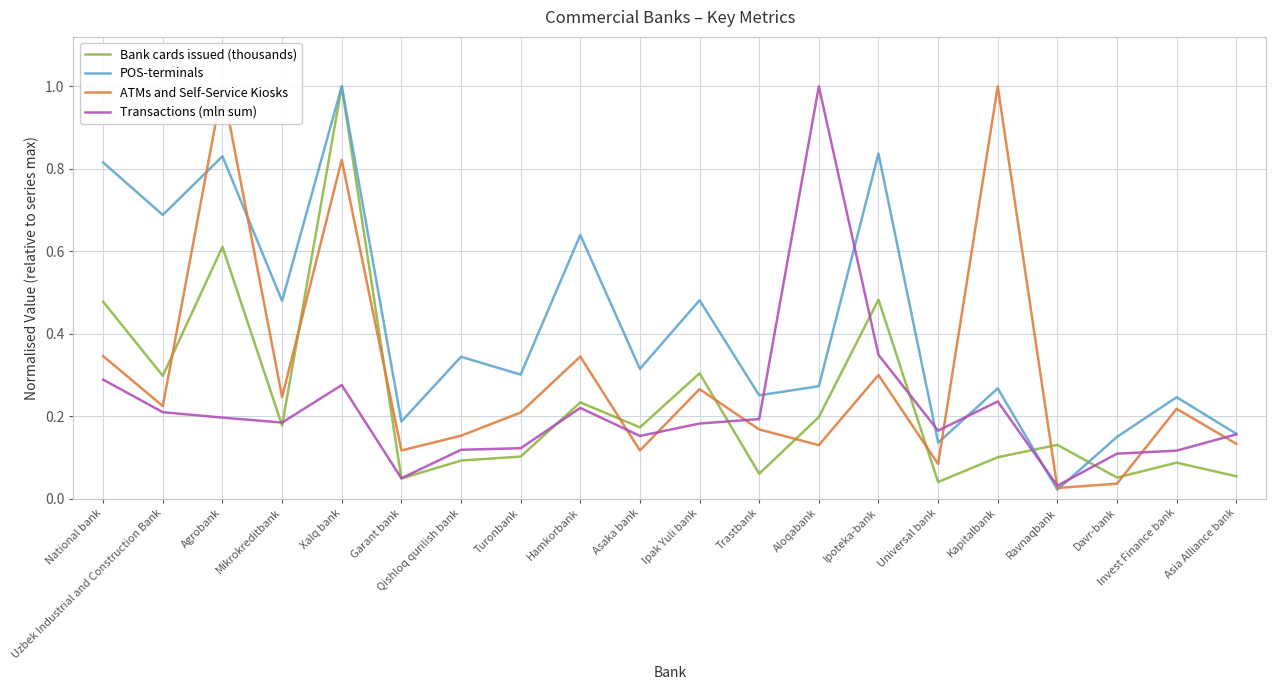

What position from the right is Asia Alliance bank?

1